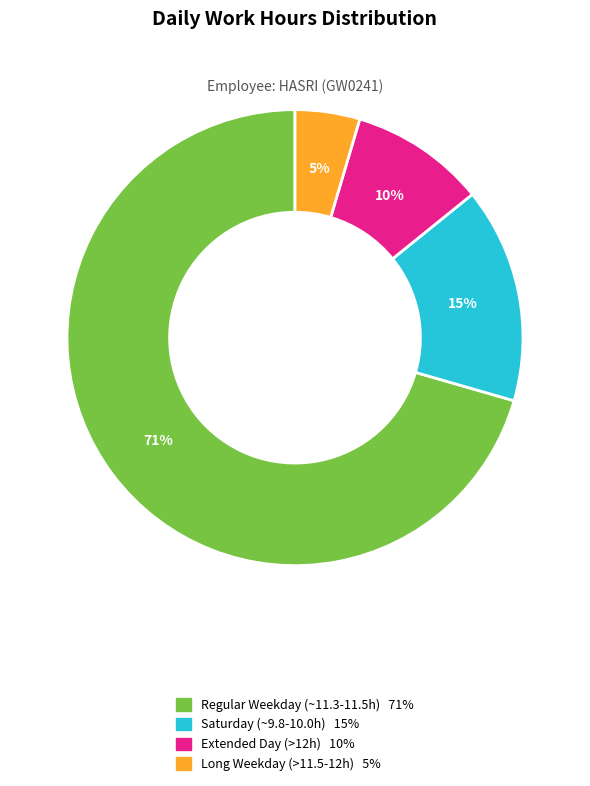

Is there a majority slice in this chart?

Yes